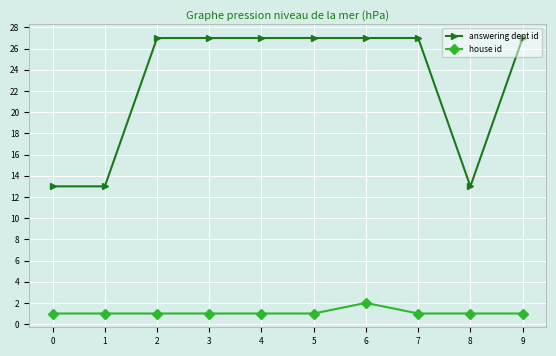

Is the value of answering dept id at 8 greater than the value of house id at 3?

Yes